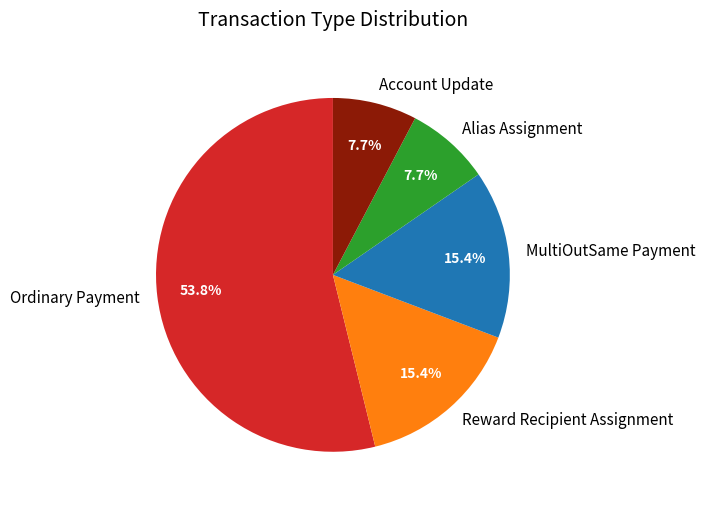

Is Alias Assignment the majority of the pie?

No